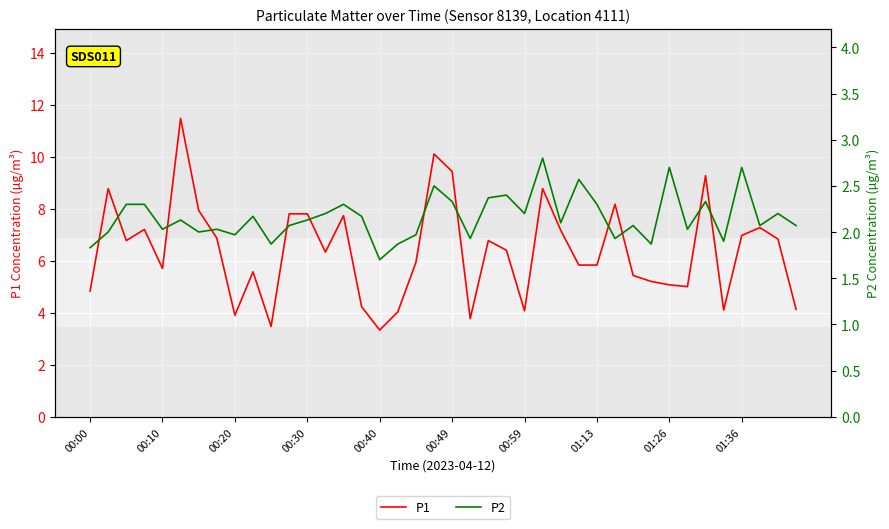

In P2, how many points are lower than both neighbors (excluding endpoints)?

13